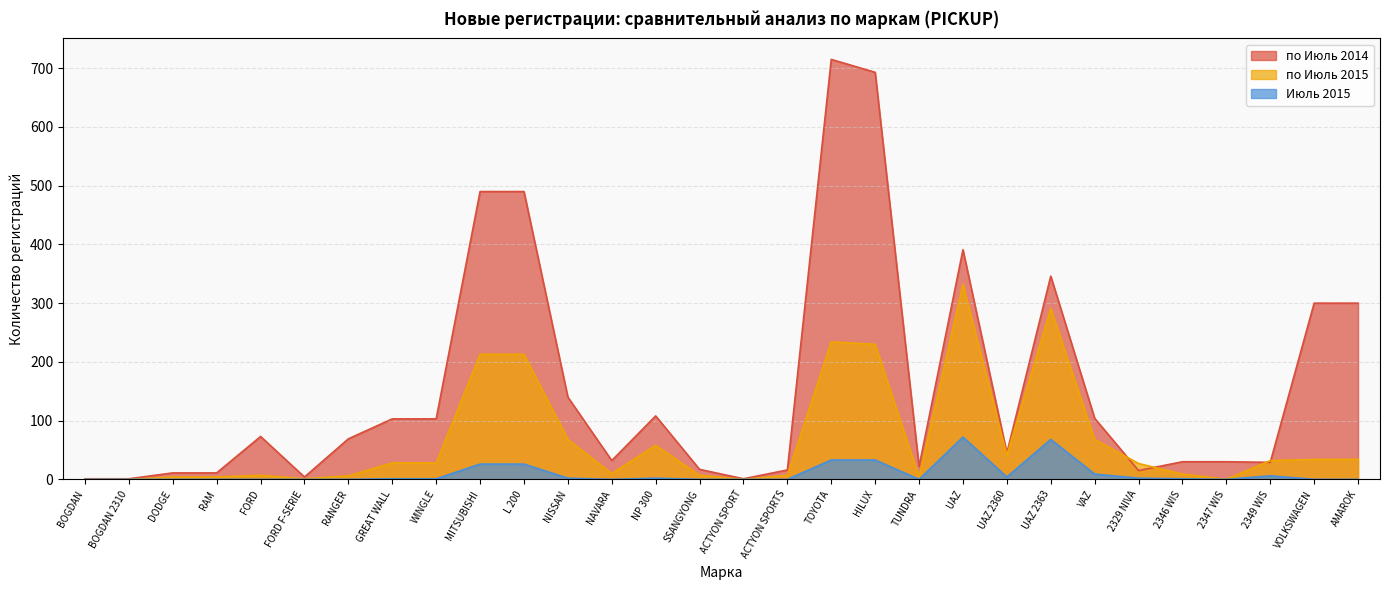

True or false: по Июль 2015 has a value of 68 at VAZ.

True